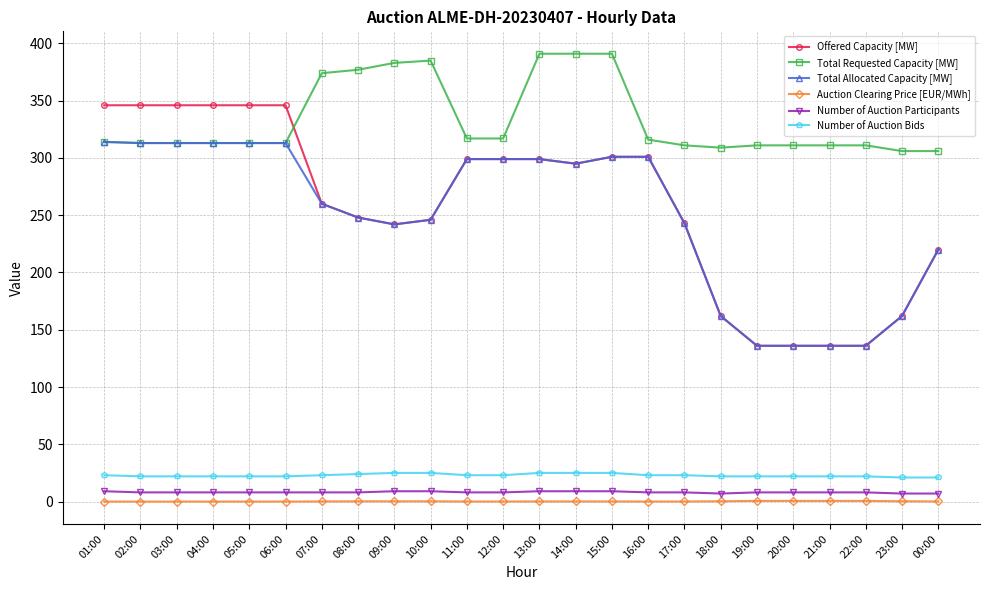

What is the label of the 7th point from the left?

07:00